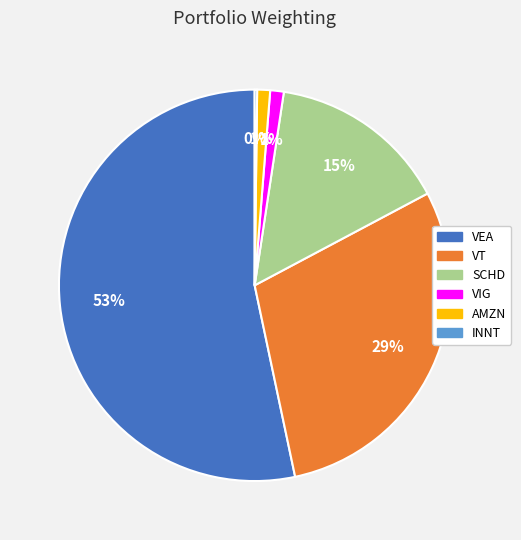

To the nearest percent, what is the difference between the SCHD and AMZN slice percentages?

14%